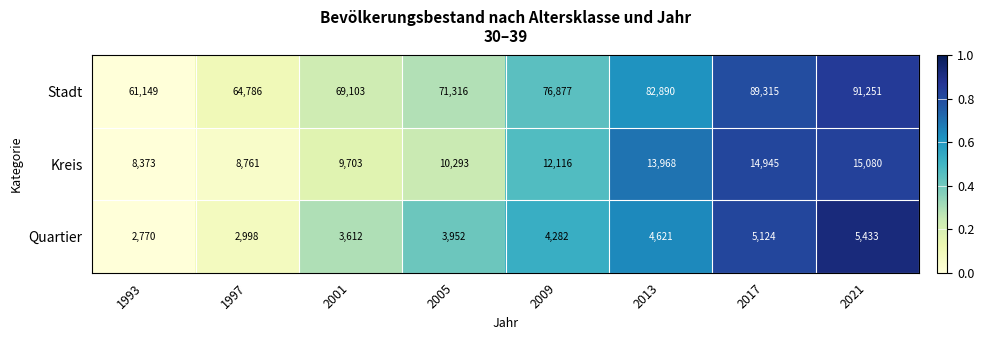

At which label is Quartier closest to 4101?

2005